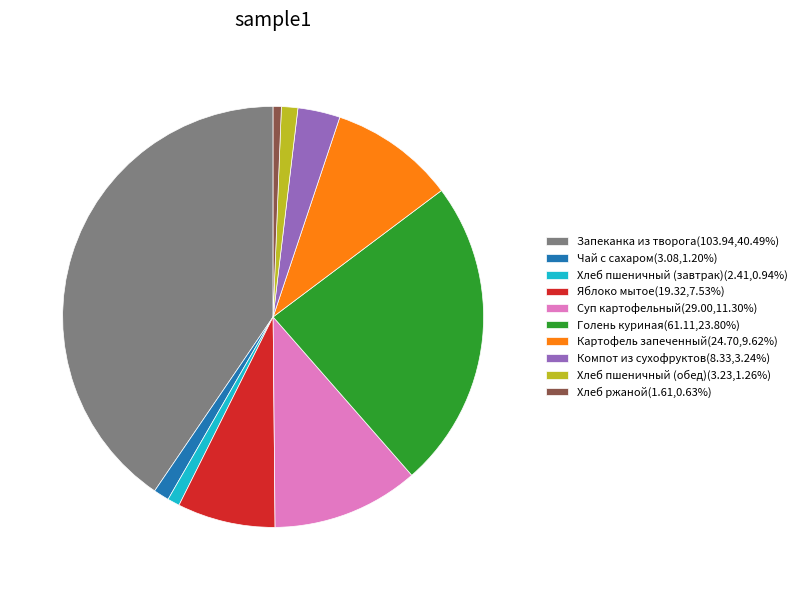

Is the sum of Хлеб пшеничный (завтрак) and Голень куриная greater than half?

No